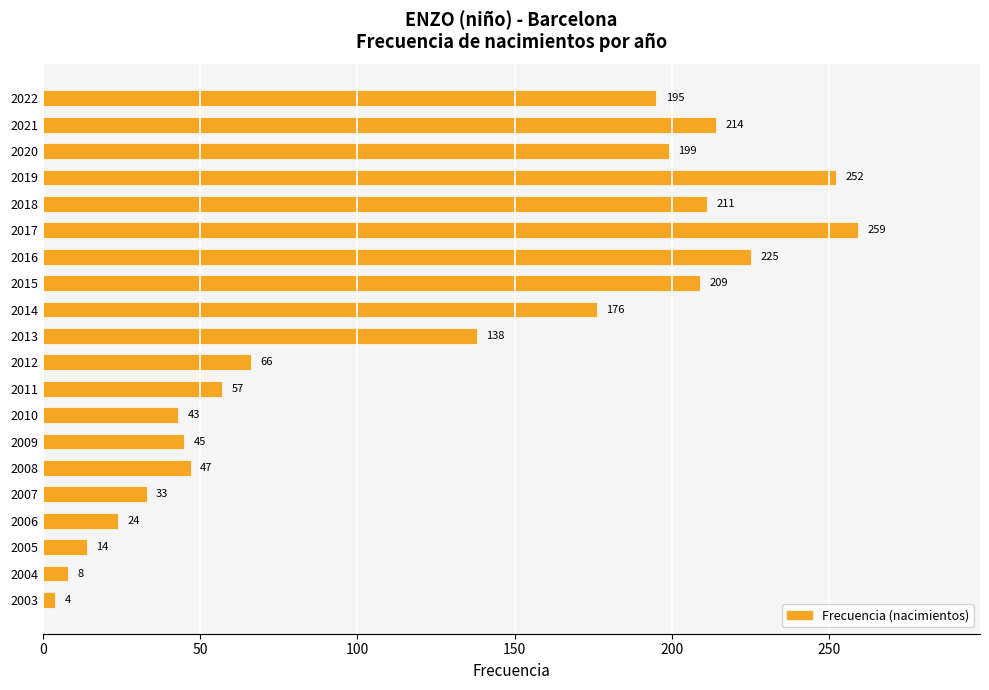

What is the value of the 3rd bar from the top?

199